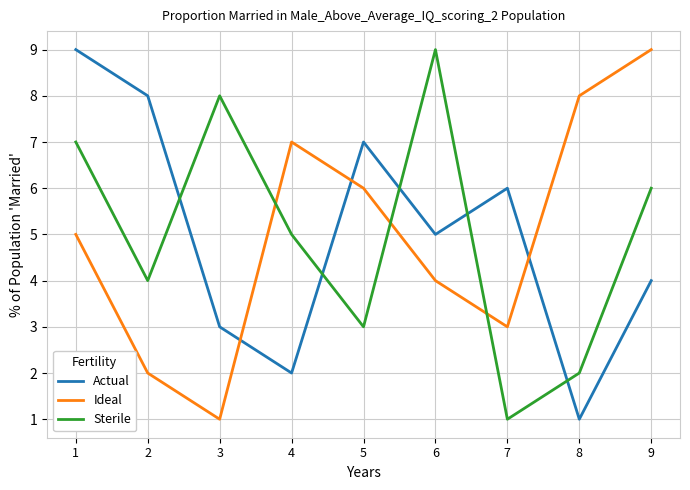

Reading left to right, transcribe all the data shown in this chart.

Actual: 9	8	3	2	7	5	6	1	4
Ideal: 5	2	1	7	6	4	3	8	9
Sterile: 7	4	8	5	3	9	1	2	6